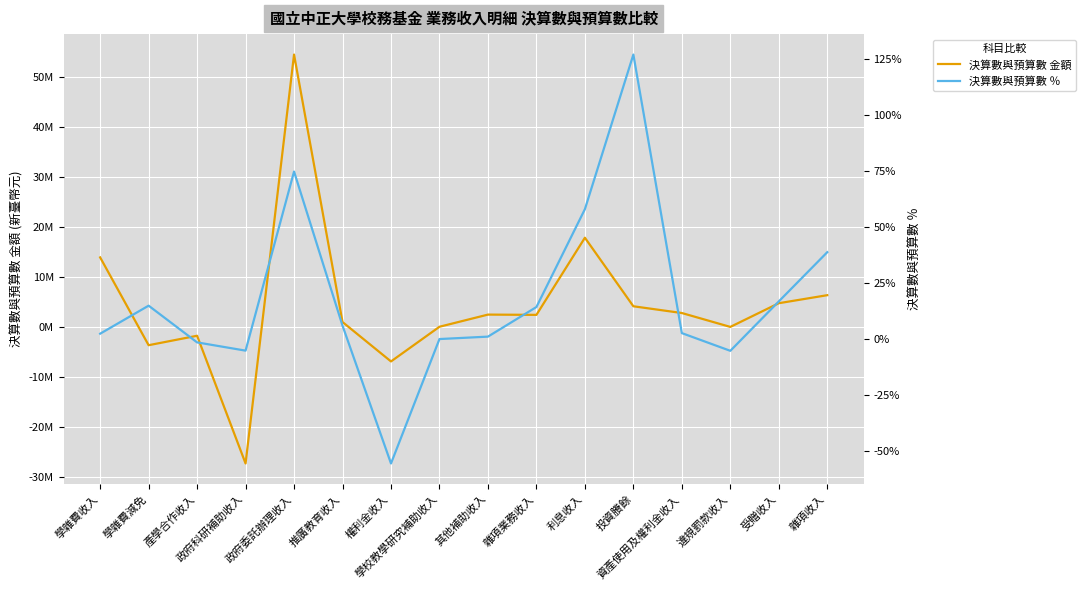

What is the total value across all series at 違規罰款收入?

-31505.2